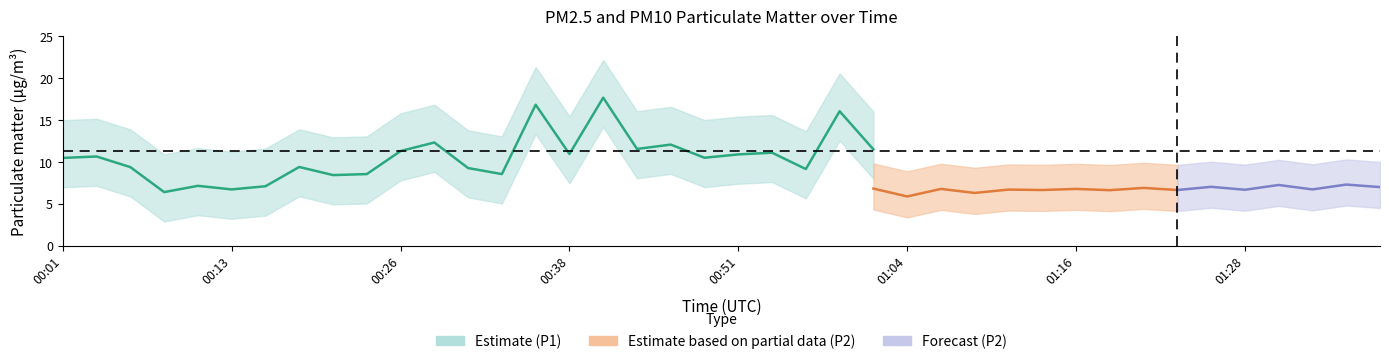

What is the maximum value shown in the chart?

17.7